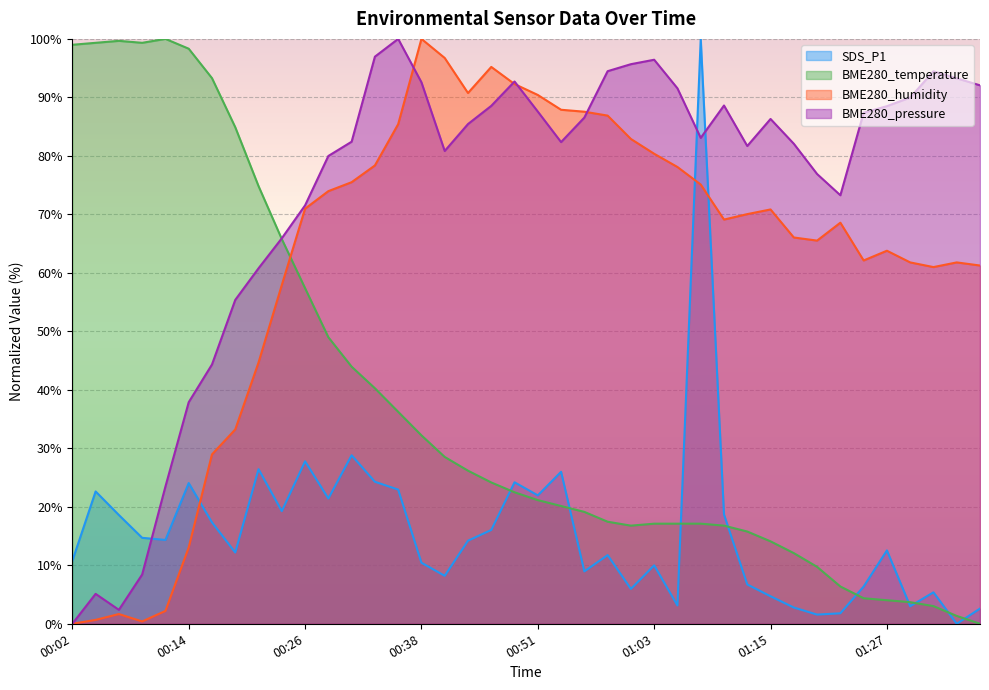

How many values in the SDS_P1 series exceed 14?

20